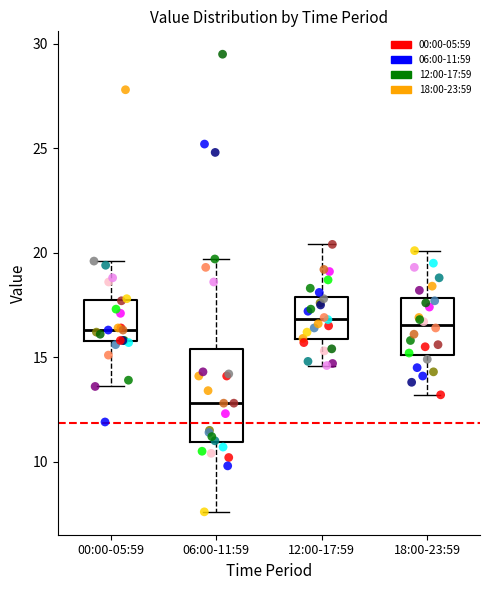

Reading left to right, transcribe this box plot: for each box, give where its median line is, the range the box spans, and where its two whiskers end, as read against the y-axis. The values are not printed on the chart, so give them approximately, as read against the axis.

00:00-05:59: median 16.5, box 16.0 to 17.5, whiskers 13.5 to 19.5
06:00-11:59: median 13.0, box 11.0 to 15.5, whiskers 7.5 to 19.5
12:00-17:59: median 17.0, box 16.0 to 18.0, whiskers 14.5 to 20.5
18:00-23:59: median 16.5, box 15.0 to 18.0, whiskers 13.0 to 20.0